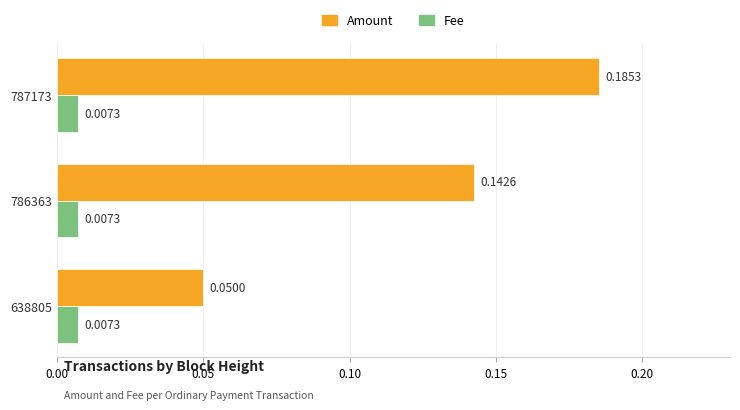

At how many categories does at least one series exceed 0?

3